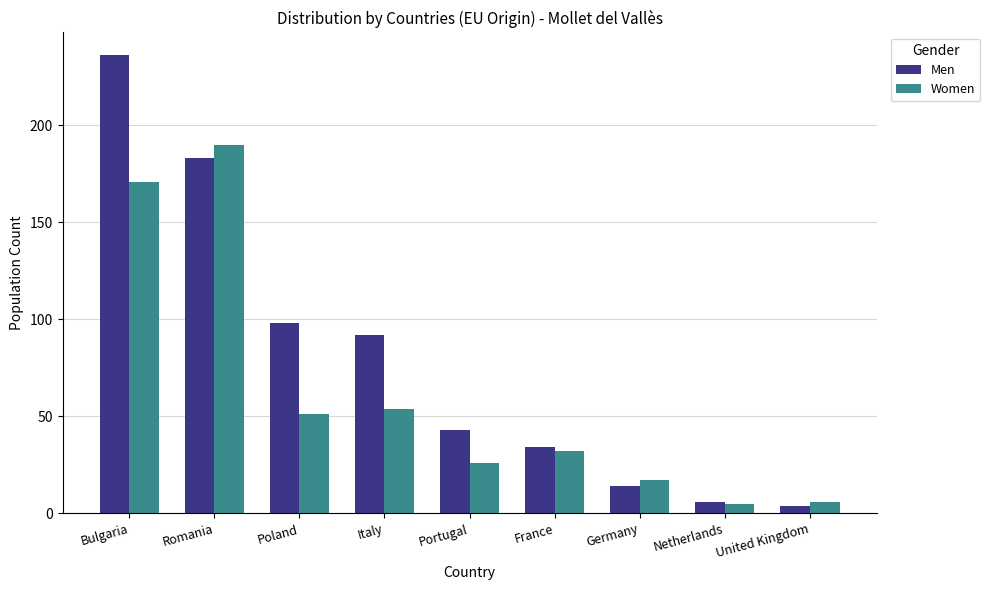

The Men series shows 334 at Bulgaria. True or false?

False